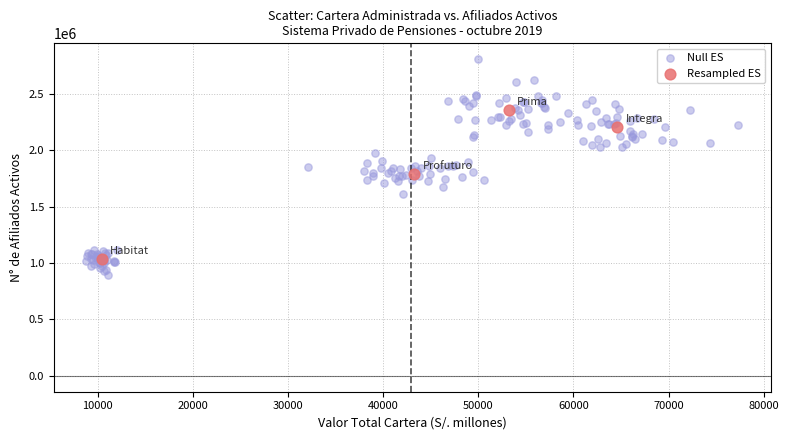

Which series reaches the maximum Y coordinate?

Null ES